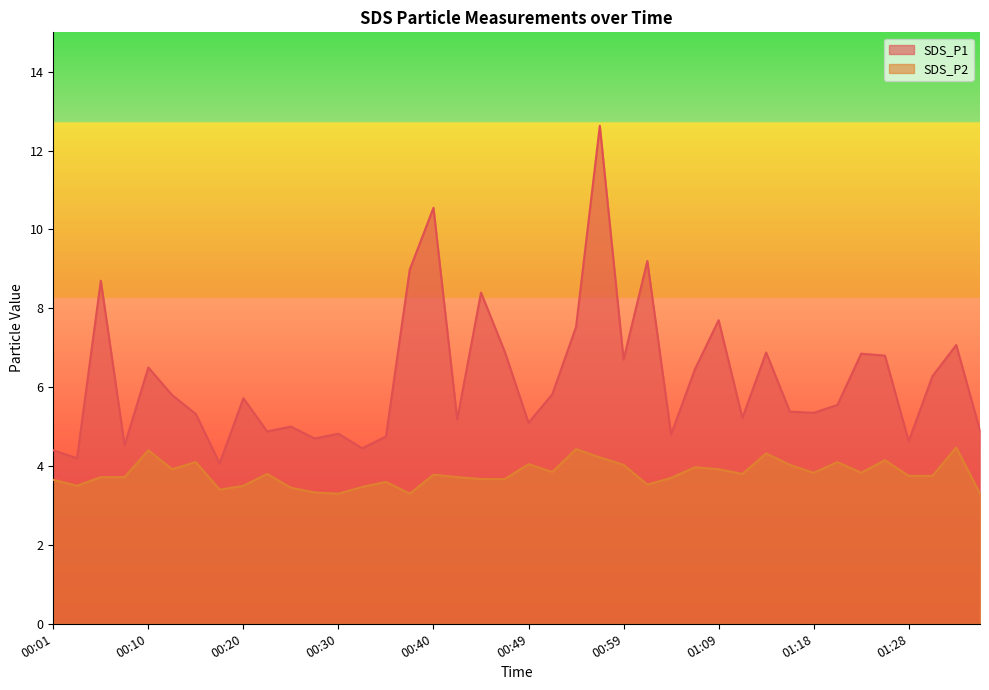

Count the number of categories in the chart.

40